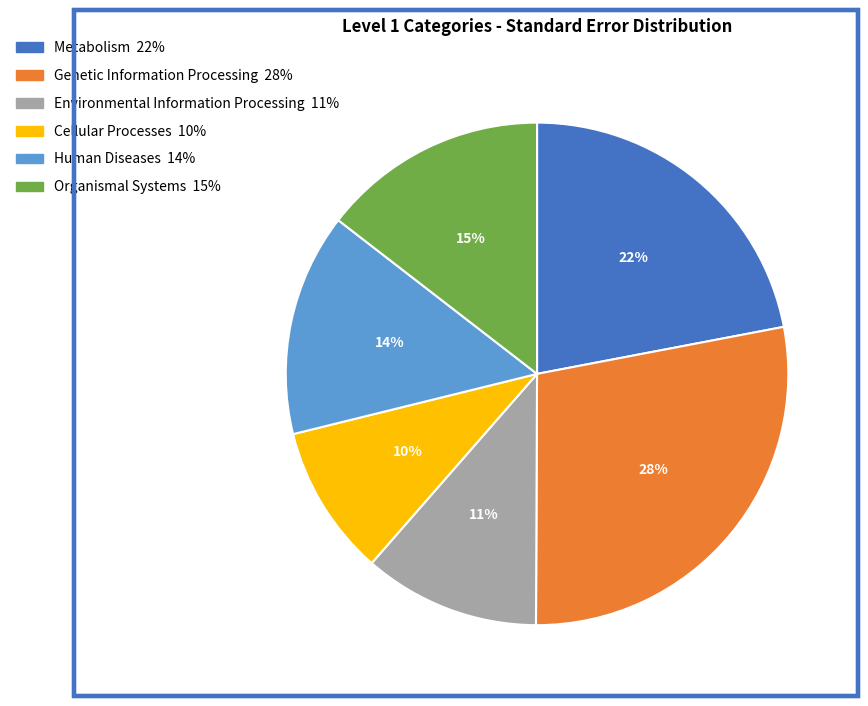

To the nearest percent, what percentage of the pie is Cellular Processes?

10%